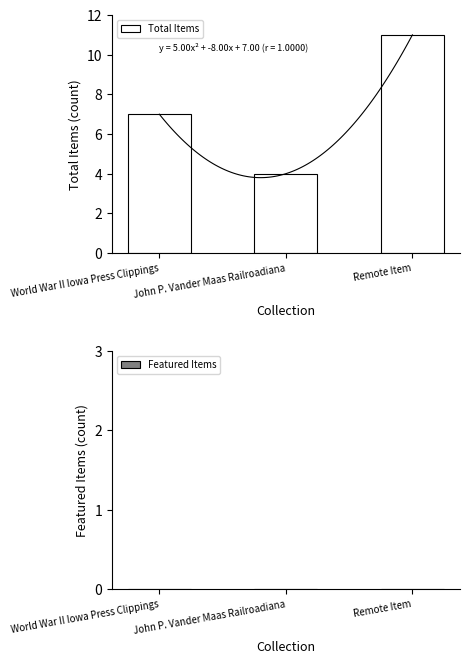

Between John P. Vander Maas Railroadiana and Remote Item, which is larger?

Remote Item